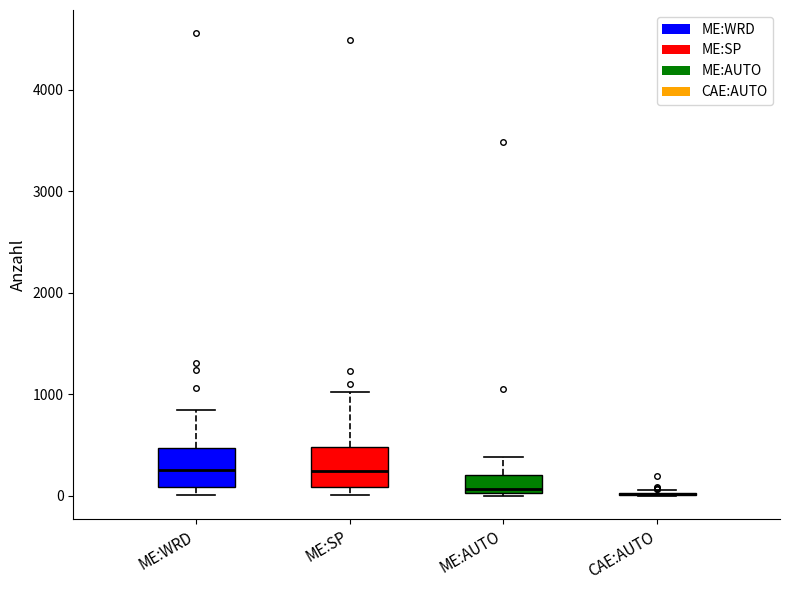

Reading left to right, read every box against the y-axis: the position of its median line, the range the box covers, and the ends of its whiskers. The values are not printed on the chart, so give them approximately, as read against the axis.

ME:WRD: median 300, box 100 to 500, whiskers 0 to 800
ME:SP: median 200, box 100 to 500, whiskers 0 to 1000
ME:AUTO: median 100, box 0 to 200, whiskers 0 to 400
CAE:AUTO: box collapsed to a line at 0, whiskers 0 to 100